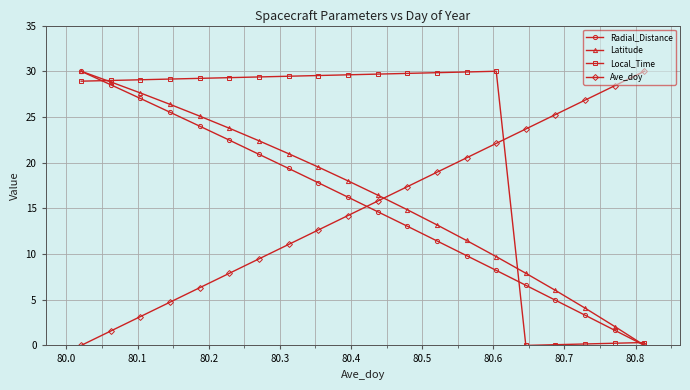

True or false: Radial_Distance has more than 2 interior local peaks.

False